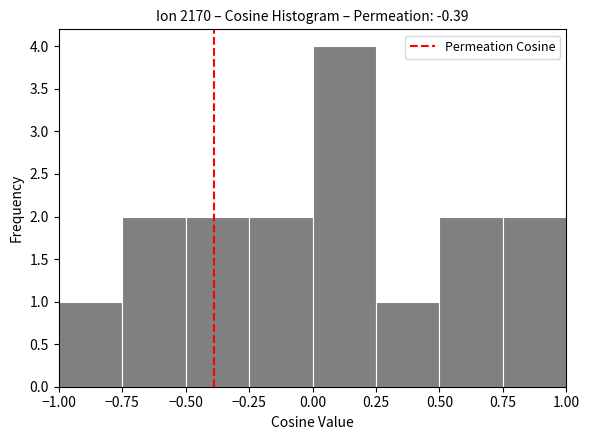

Which range on the x-axis has the tallest bar?

0.00 to 0.25